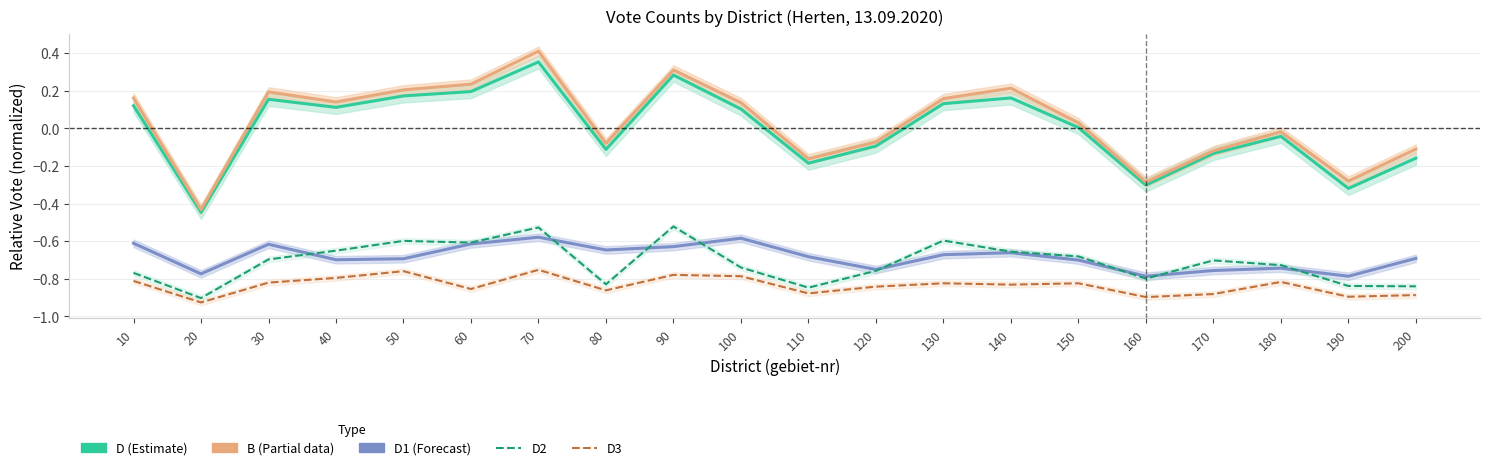

How many lines are shown in the chart?

5